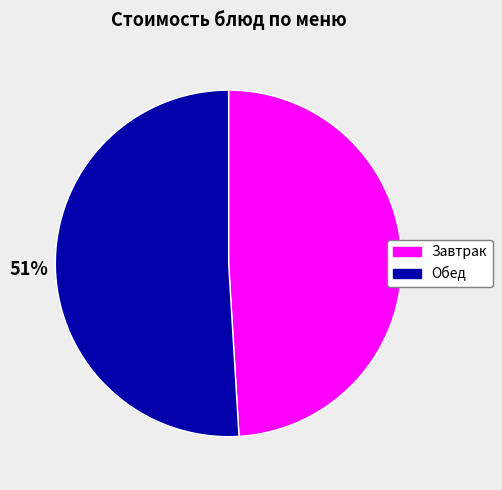

Which has a higher value, Обед or Завтрак?

Обед